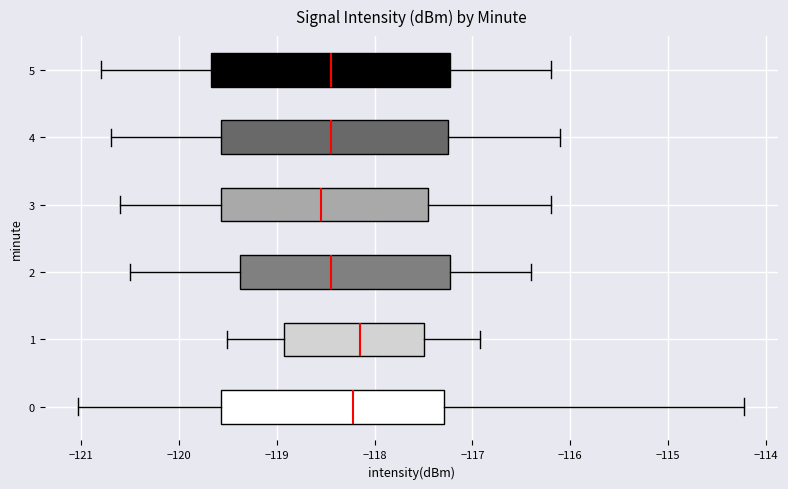

Where is the left edge of the box at y = 5 on the x-axis? The values are not printed on the chart, so give them approximately, as read against the axis.

-119.7